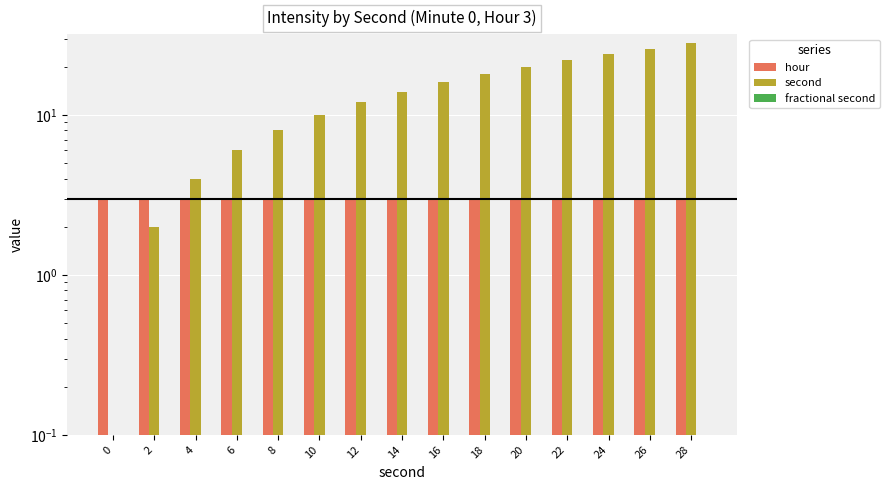

Reading left to right, extract all data points from this chart.

hour: 0=3	2=3	4=3	6=3	8=3	10=3	12=3	14=3	16=3	18=3	20=3	22=3	24=3	26=3	28=3
second: 0=0	2=2	4=4	6=6	8=8	10=10	12=12	14=14	16=16	18=18	20=20	22=22	24=24	26=26	28=28
fractional second: 0=0	2=0	4=0	6=0	8=0	10=0	12=0	14=0	16=0	18=0	20=0	22=0	24=0	26=0	28=0